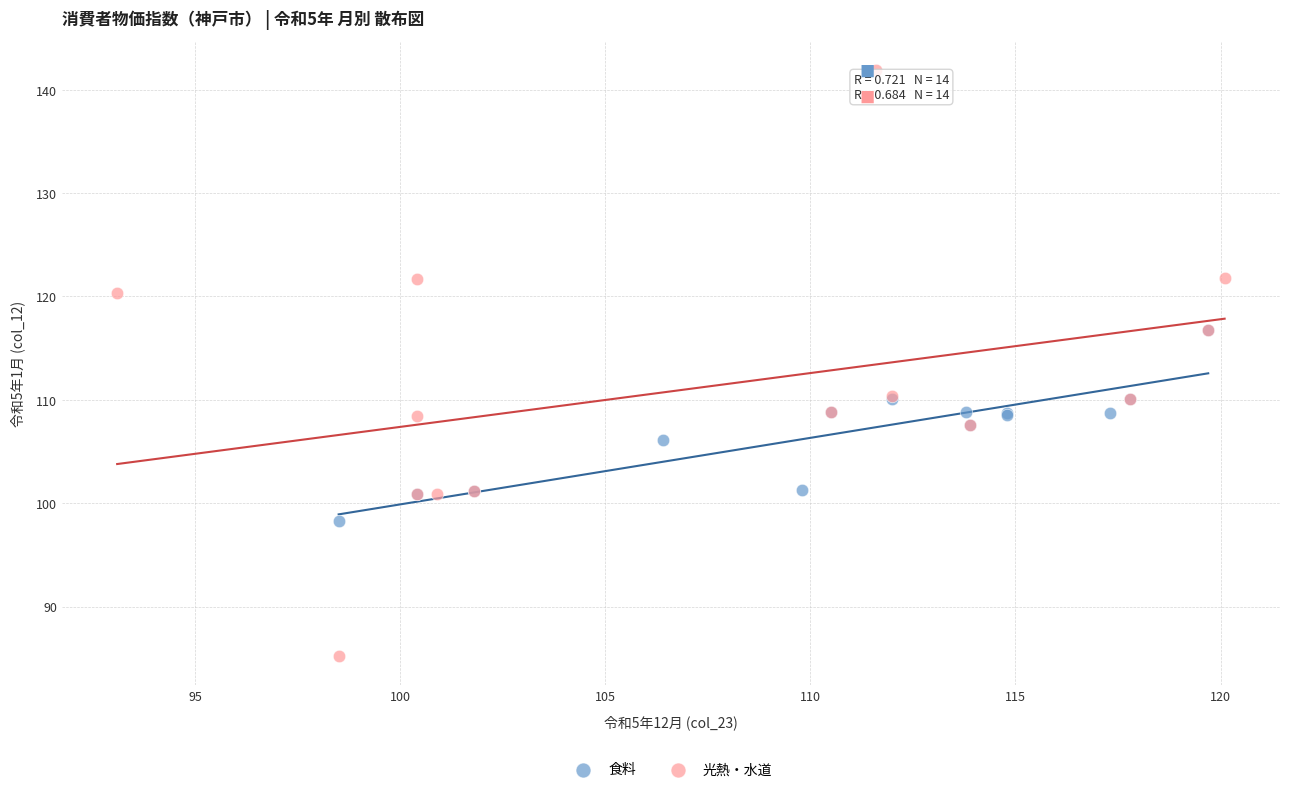

Which series contains the highest Y value?

光熱・水道